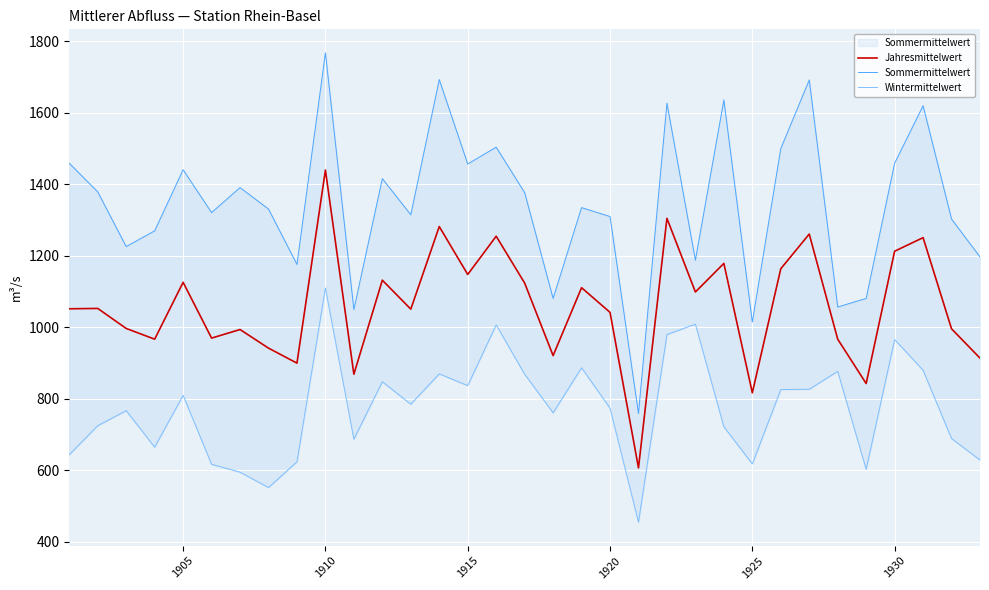

The Jahresmittelwert series shows 1147 at 1915. True or false?

True